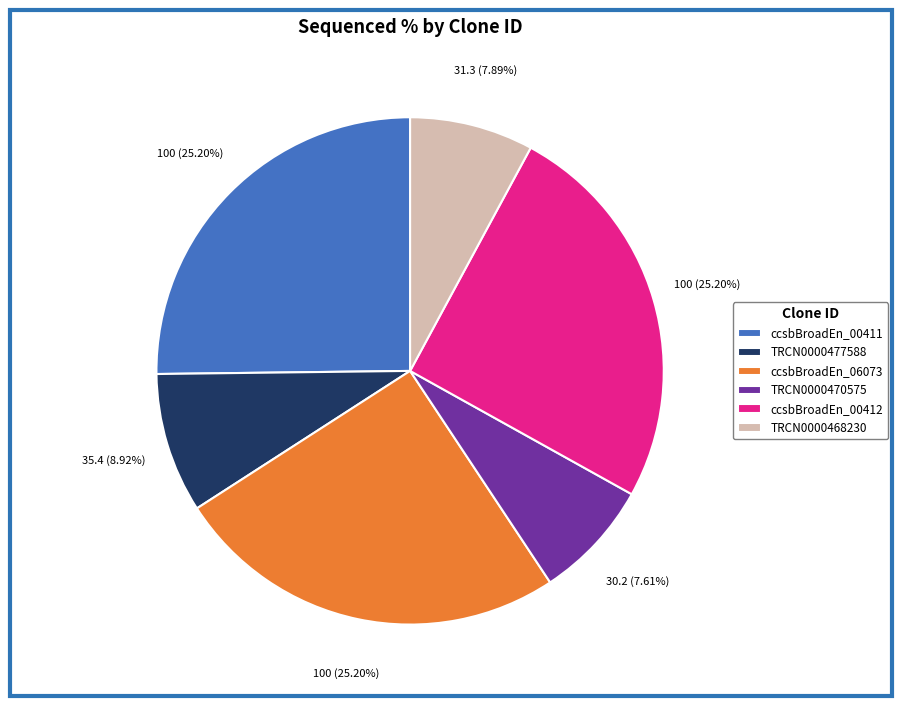

Count the number of slices in the pie.

6